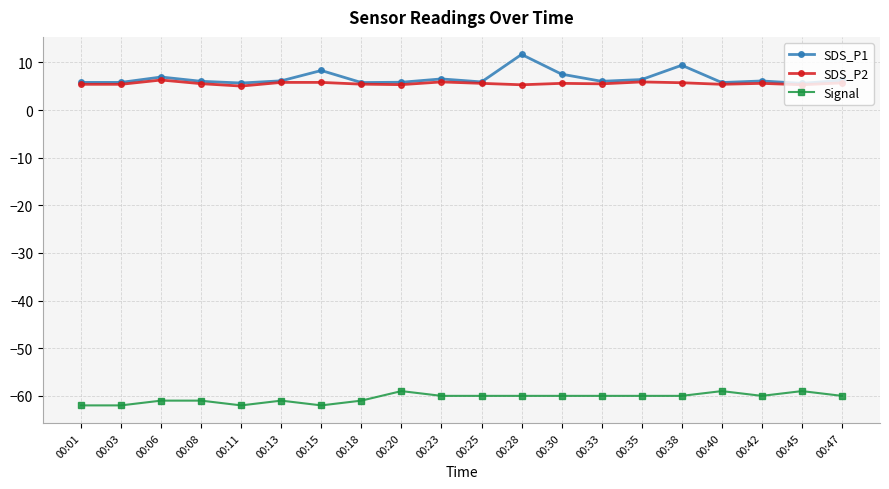

True or false: SDS_P1 and Signal cross at least once.

False